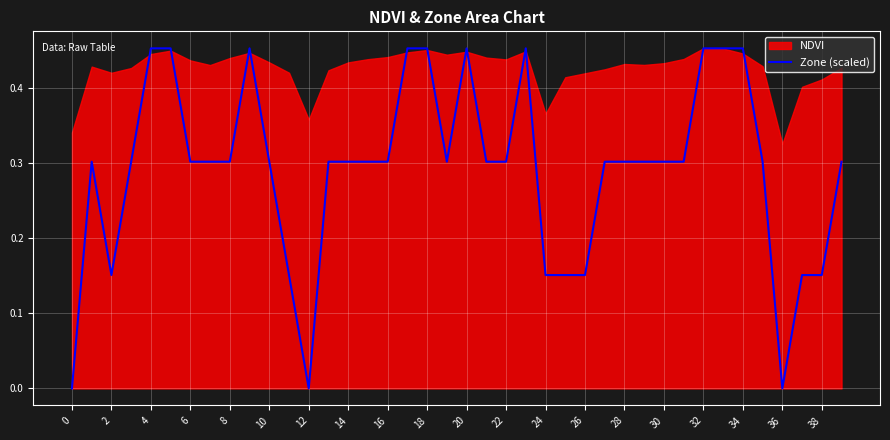

Is it true that Zone (scaled) equals 0.1 at 24?

False